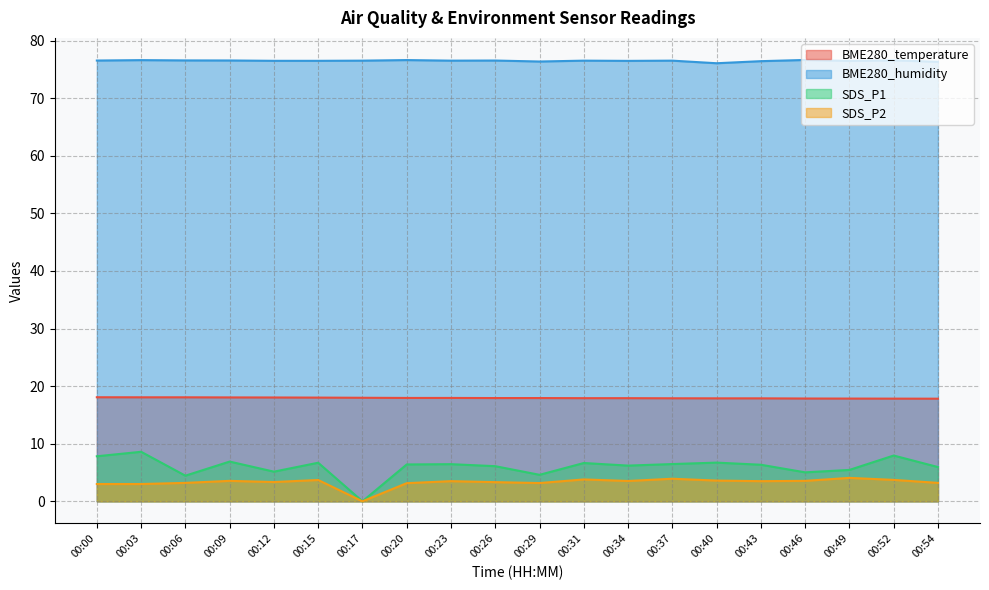

At which label does SDS_P1 first exceed 6?

00:00